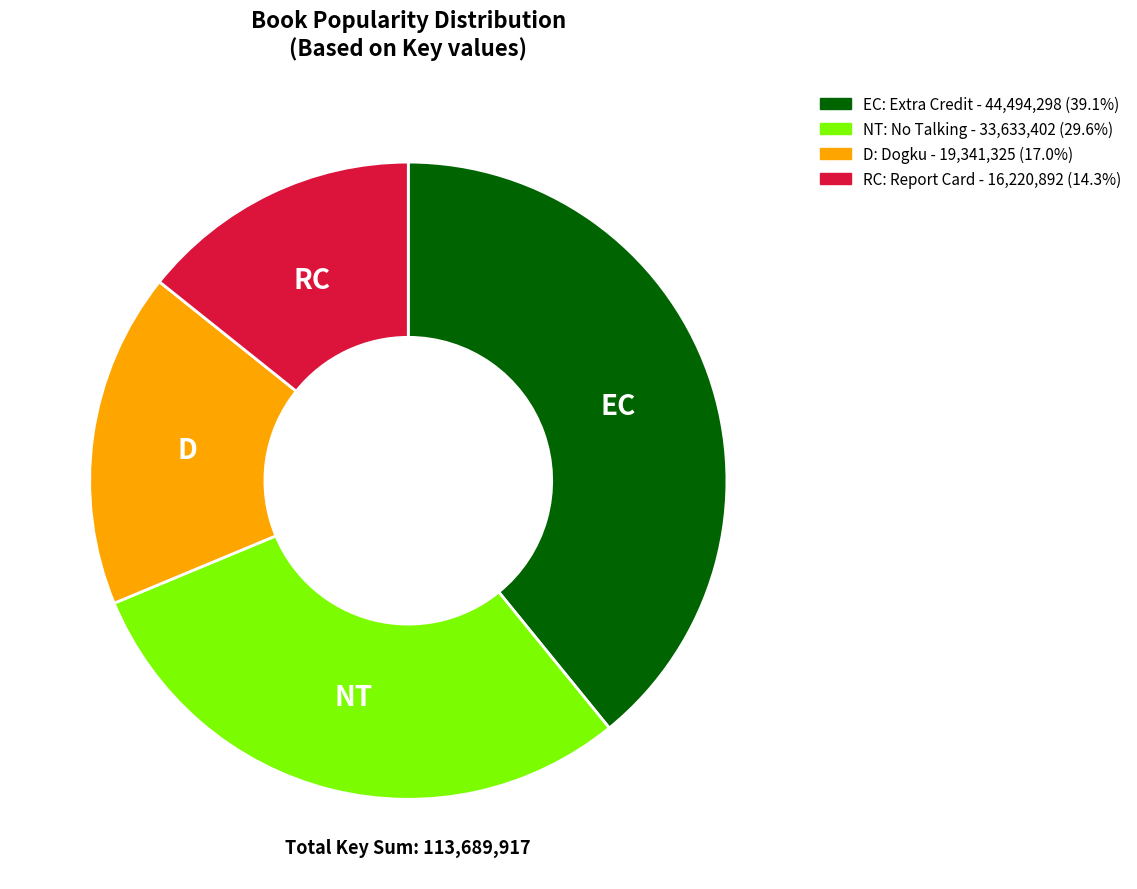

Does any single category account for the majority?

No